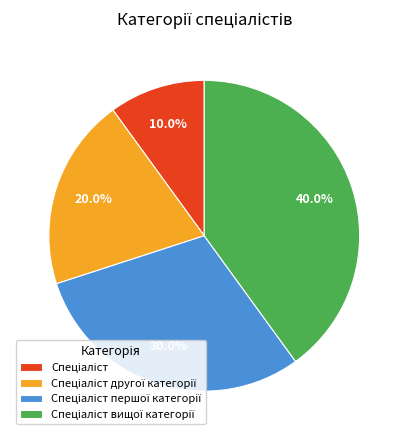

Is there a majority slice in this chart?

No